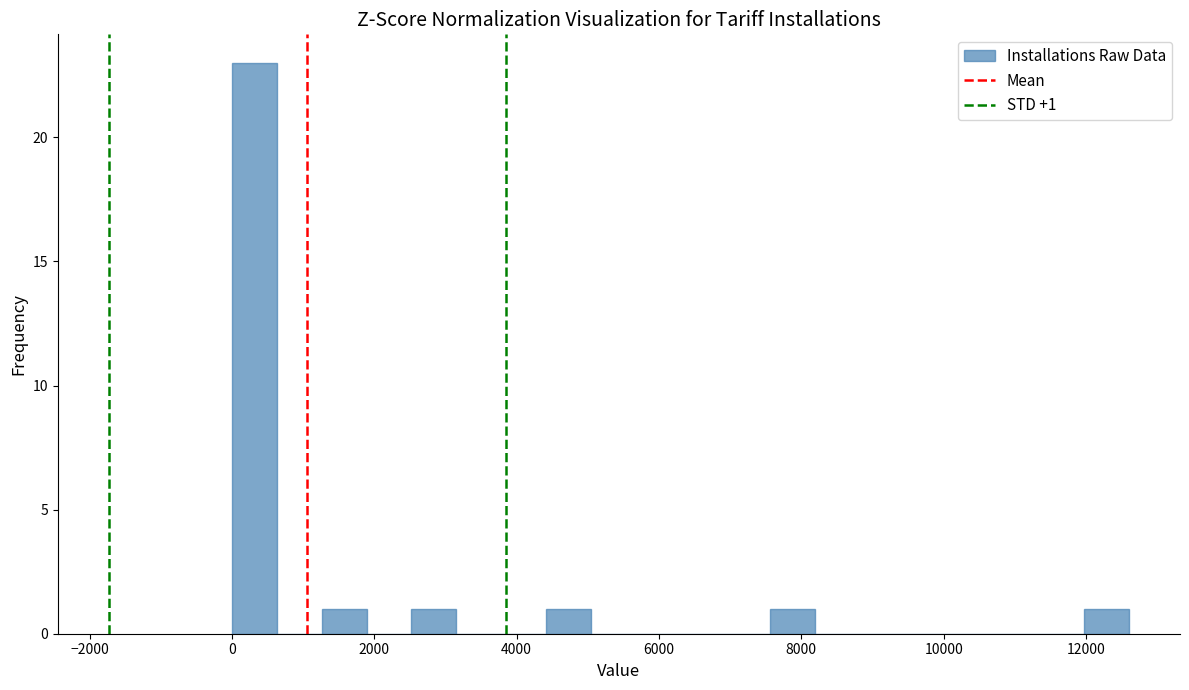

Read against the x-axis, roughly where is the centre of the tallest bar?

400